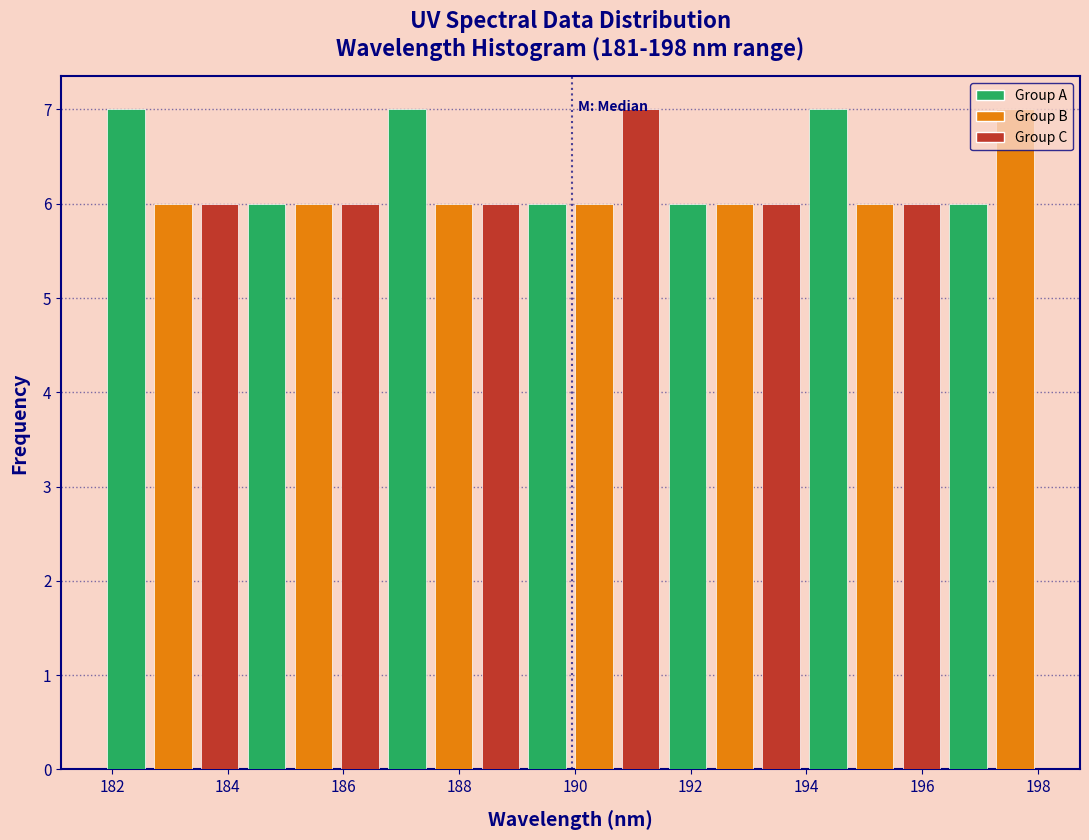

Reading left to right, list every bar in this chart as the range it spans on the x-axis followed by its height. Neither the bar edges nor the heights are printed on the chart, so give them approximately, as read against the axes.

181.8 to 182.6: 7
182.6 to 183.4: 6
183.4 to 184.2: 6
184.2 to 185.0: 6
185.0 to 185.8: 6
185.8 to 186.6: 6
186.6 to 187.4: 7
187.4 to 188.4: 6
188.4 to 189.2: 6
189.2 to 190.0: 6
190.0 to 190.8: 6
190.8 to 191.6: 7
191.6 to 192.4: 6
192.4 to 193.2: 6
193.2 to 194.0: 6
194.0 to 194.8: 7
194.8 to 195.6: 6
195.6 to 196.4: 6
196.4 to 197.2: 6
197.2 to 198.0: 7